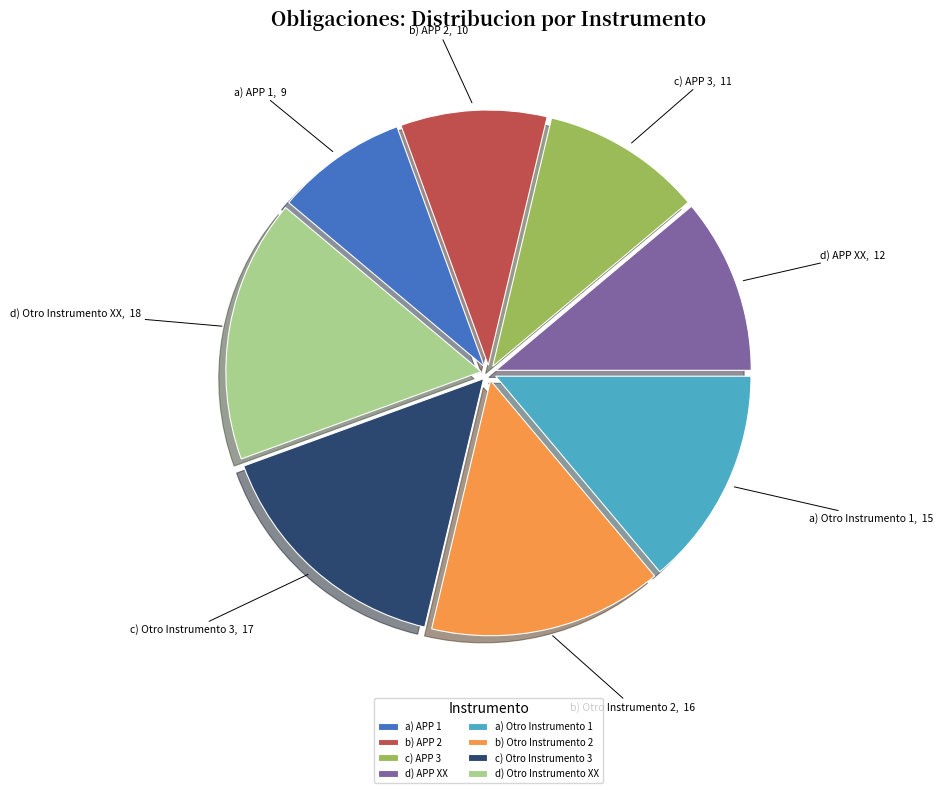

Is there a majority slice in this chart?

No